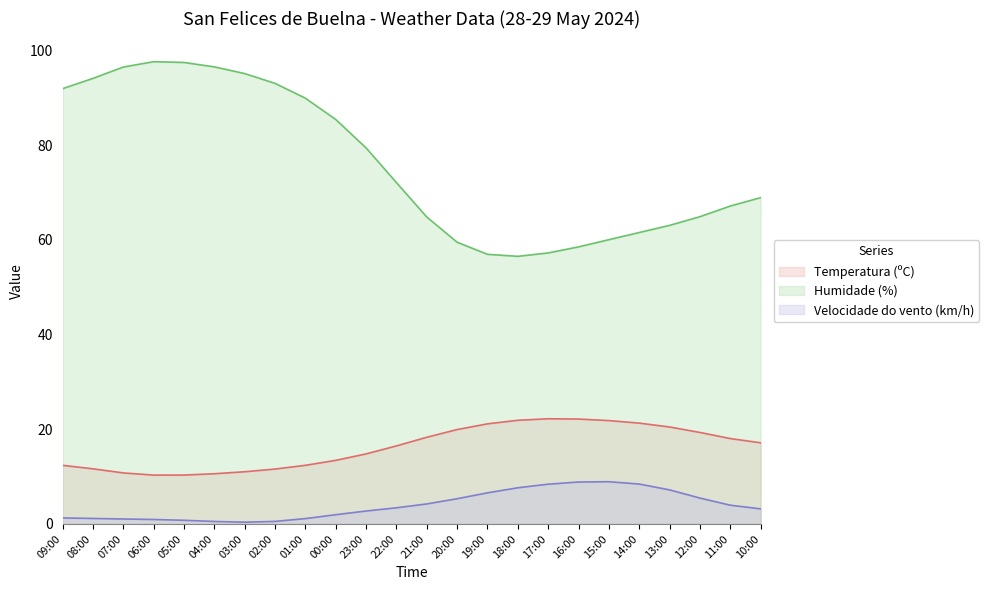

How many lines are shown in the chart?

3